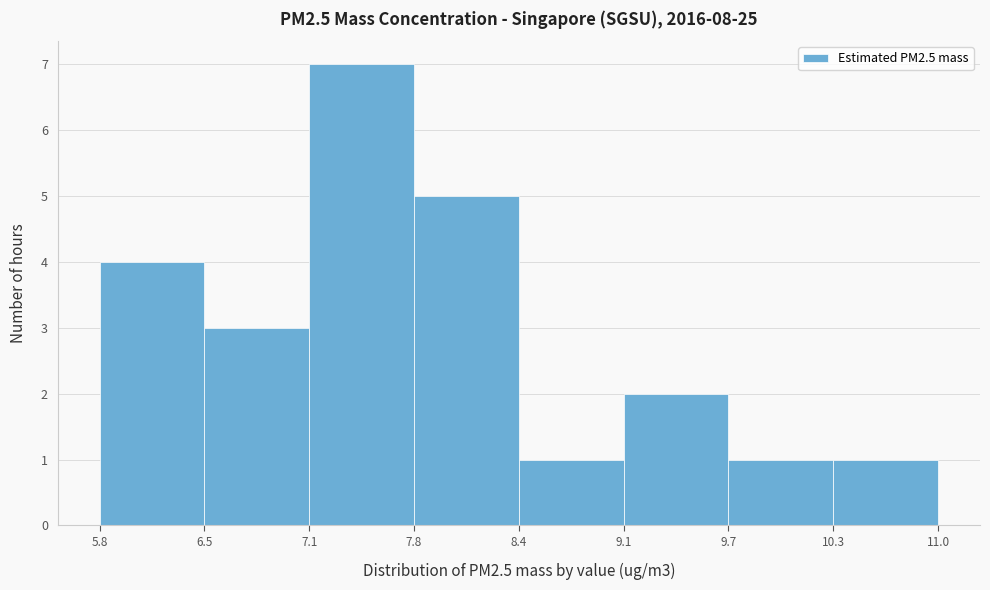

Reading left to right, list every bar in this chart as the range it spans on the x-axis followed by its height. The values are not printed on the chart, so give them approximately, as read against the axis.

5.8 to 6.5: 4
6.5 to 7.1: 3
7.1 to 7.8: 7
7.8 to 8.4: 5
8.4 to 9.1: 1
9.1 to 9.7: 2
9.7 to 10.3: 1
10.3 to 11.0: 1